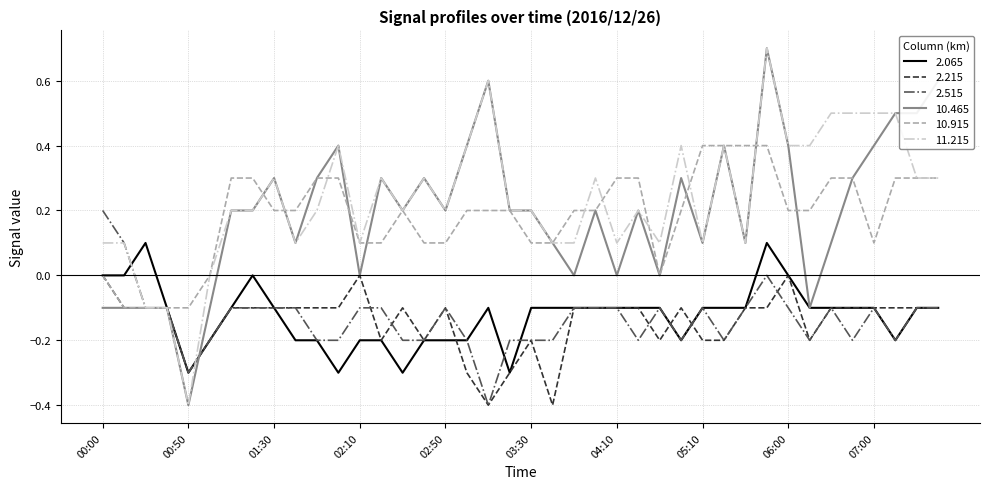

What is the maximum value shown in the chart?

0.7